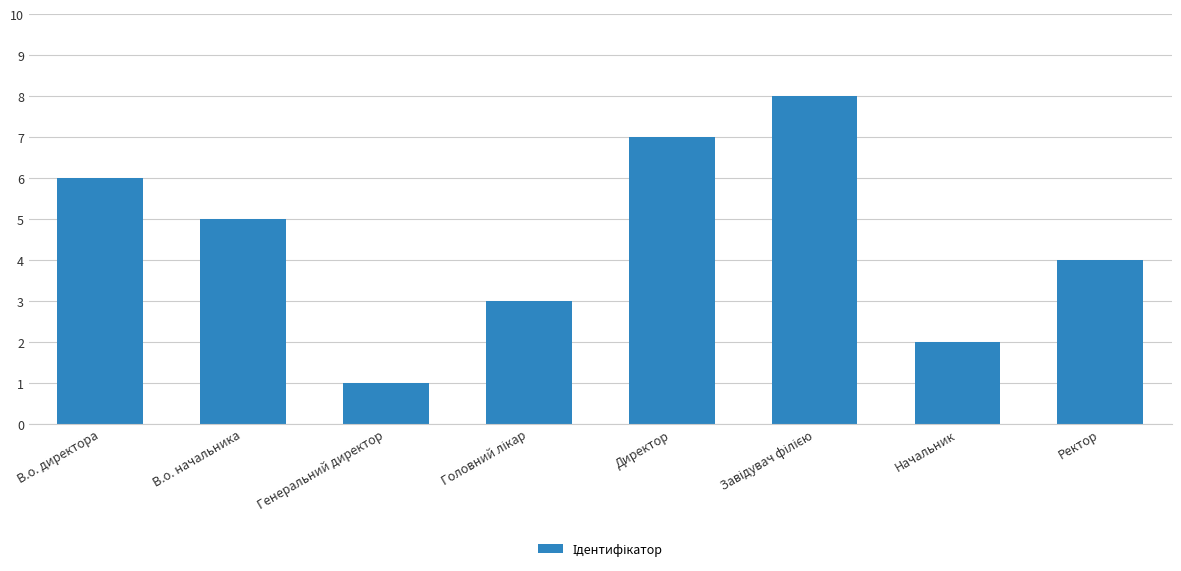

What is the label of the 5th bar from the left?

Директор